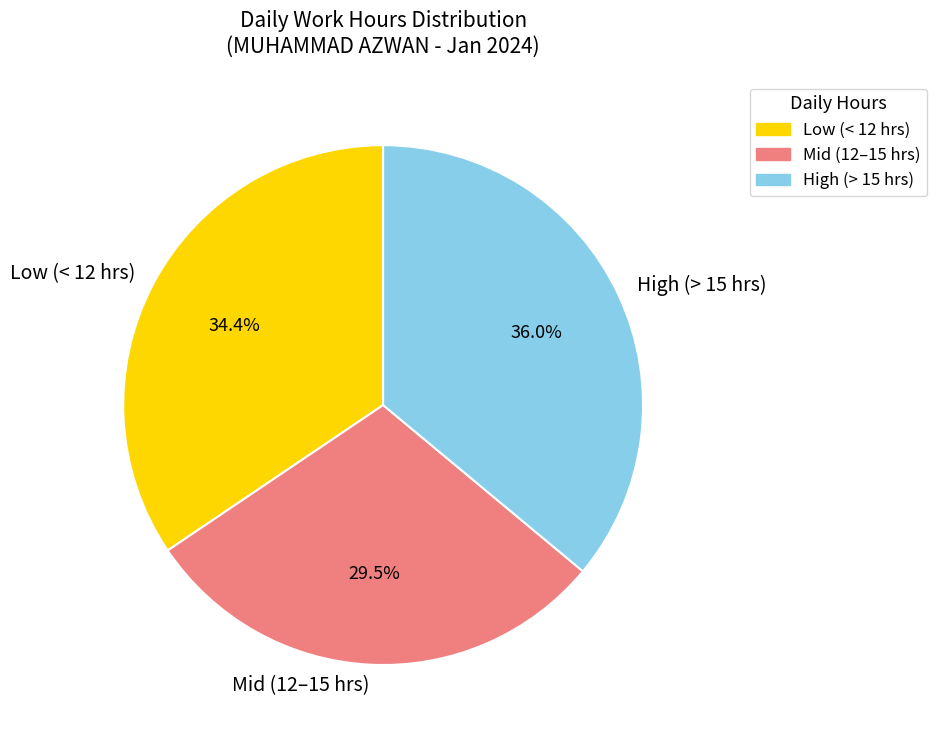

To the nearest percent, what is the difference between the largest and smallest slice percentages?

7%